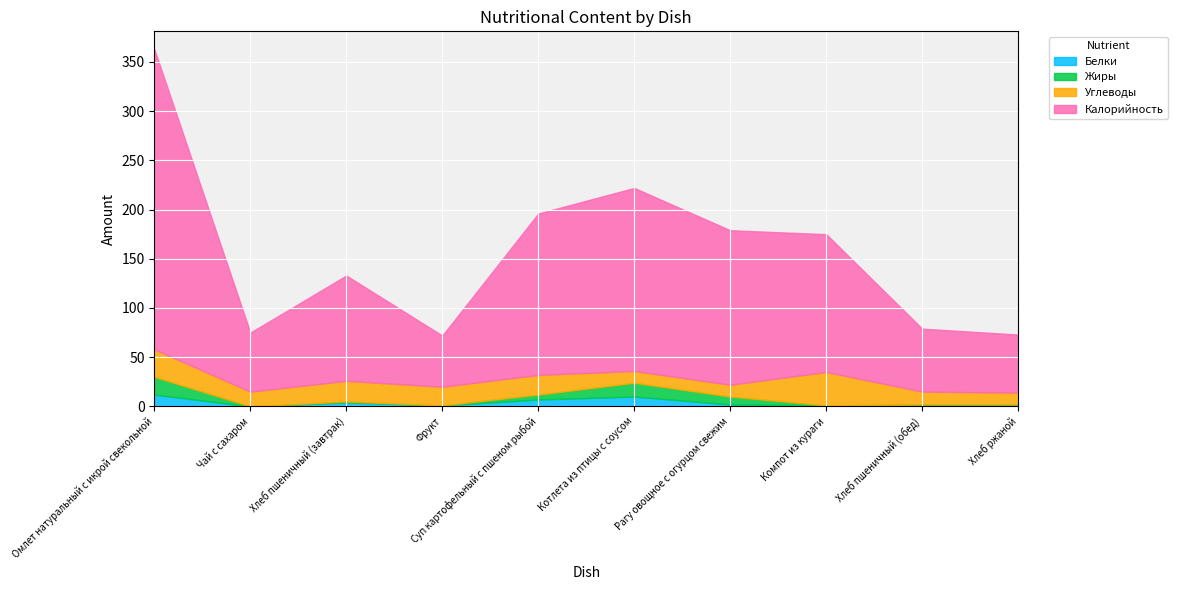

What is the average value of the Углеводы series?

19